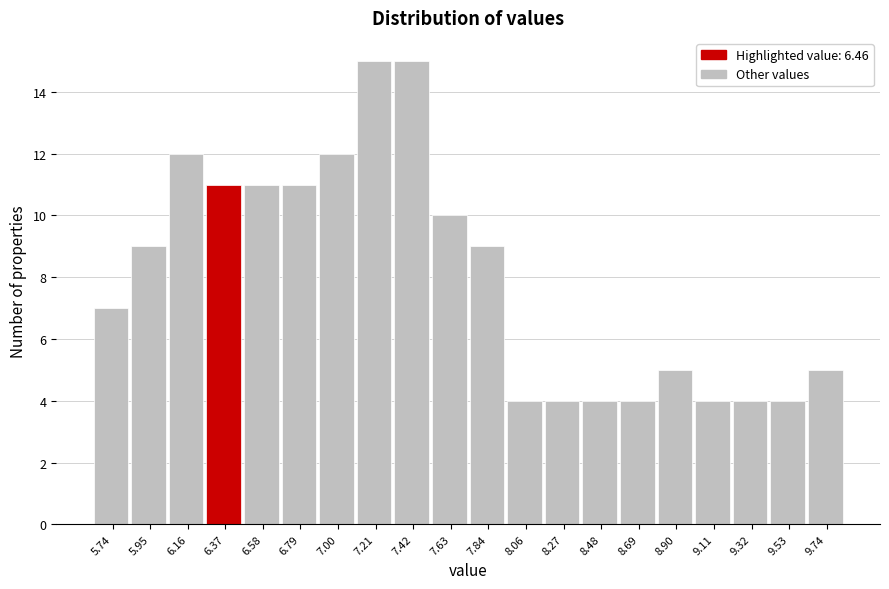

Reading left to right, transcribe all the data shown in this chart.

5.74=7	5.95=9	6.16=12	6.37=11	6.58=11	6.79=11	7.00=12	7.21=15	7.42=15	7.63=10	7.84=9	8.06=4	8.27=4	8.48=4	8.69=4	8.90=5	9.11=4	9.32=4	9.53=4	9.74=5